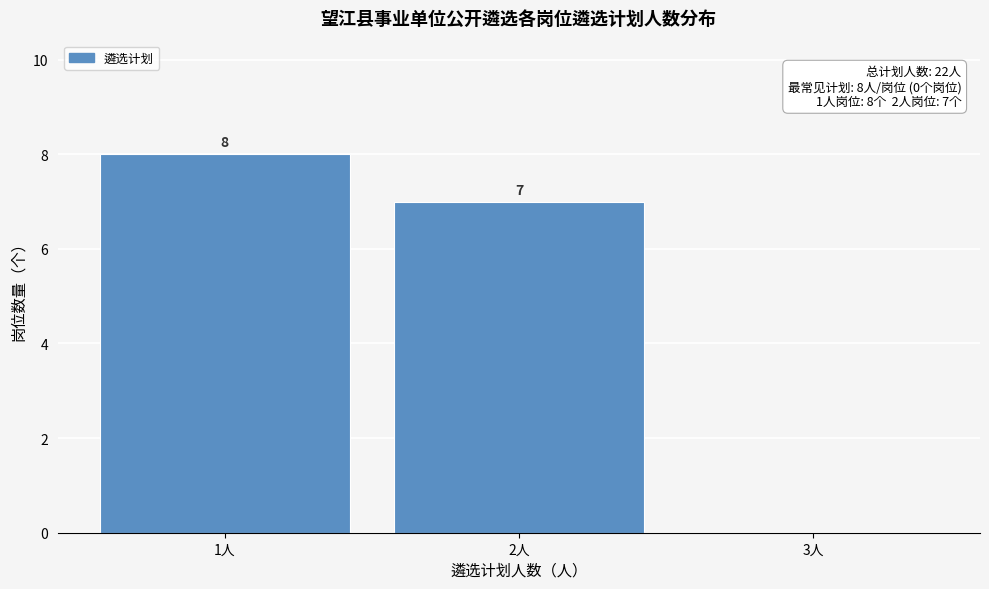

Reading left to right, what are all the values shown in this chart?

1人=8	2人=7	3人=0